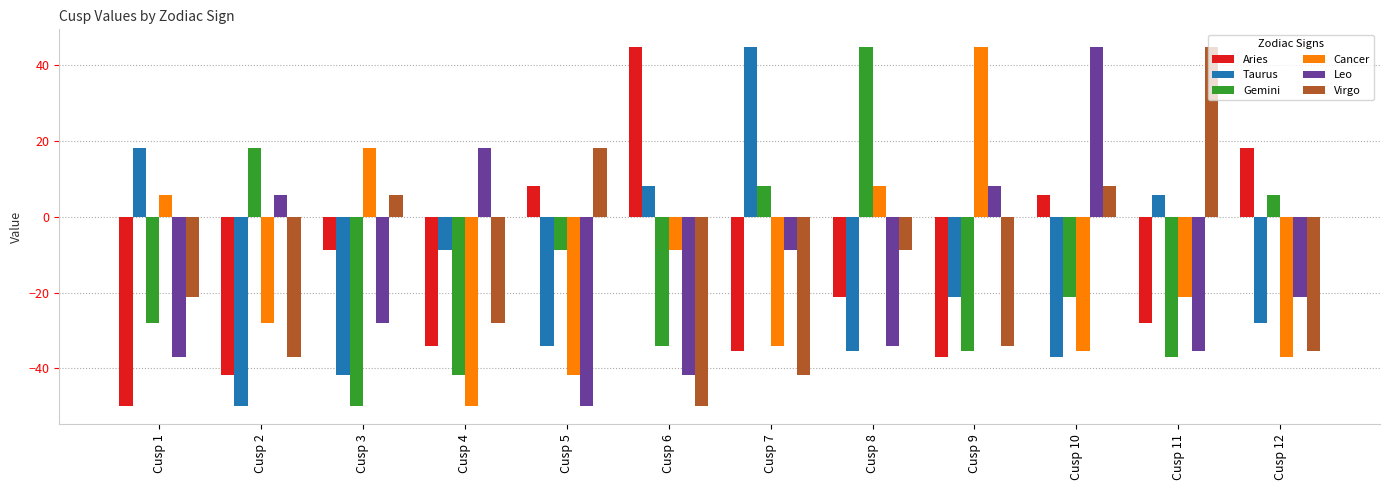

What is the greatest value displayed?

44.8